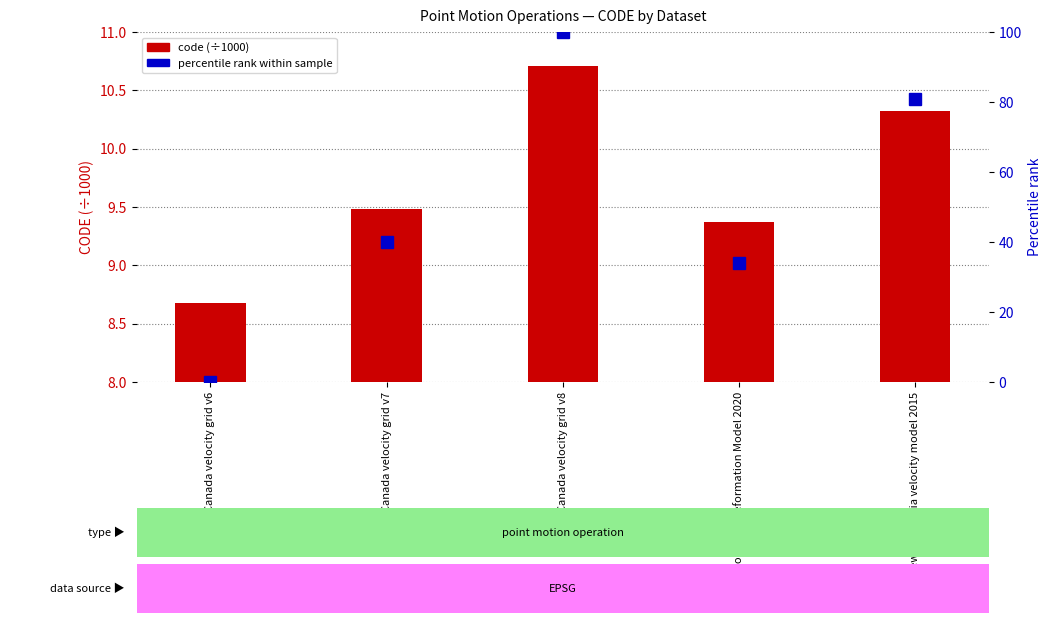

At which category is the sum across all series the highest?

Canada velocity grid v8